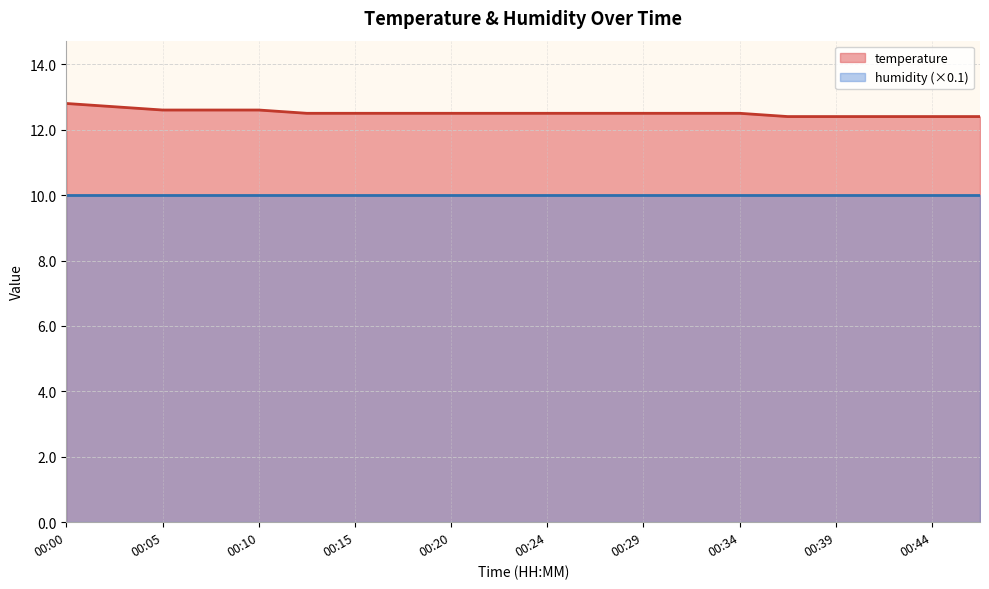

The value at 00:47 is 12.4. True or false?

True